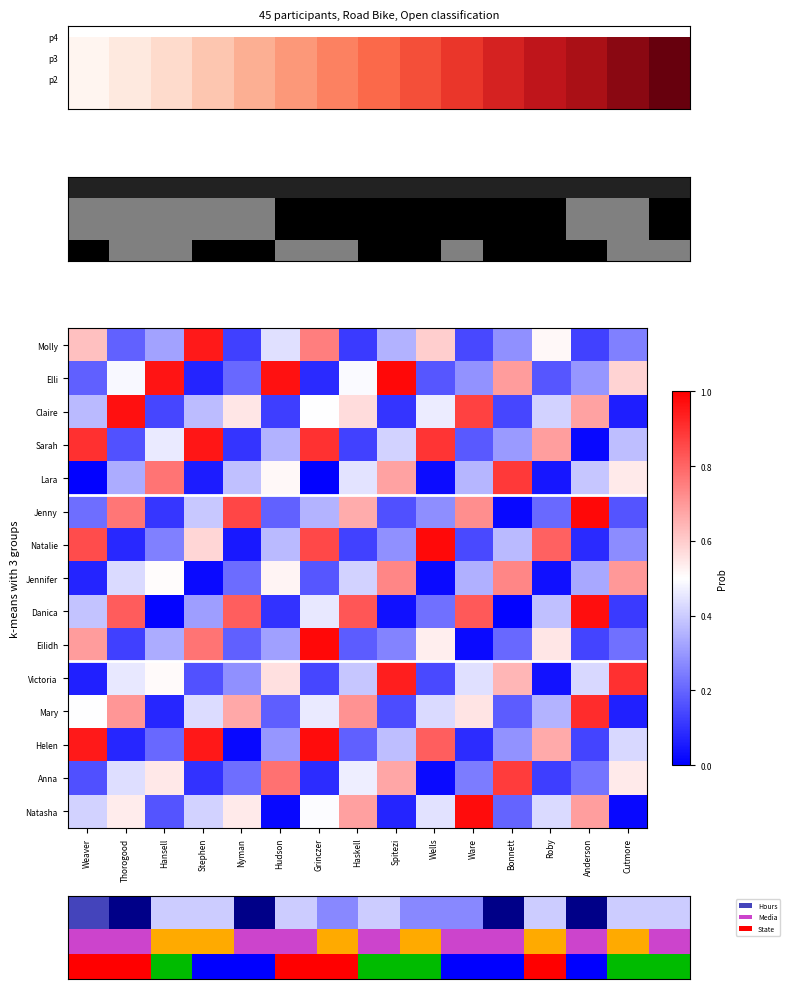

Rank the series by their maximum value, from highest to lowest.

Elli, Jenny, Eilidh, Natalie, Helen, Natasha, Danica, Claire, Sarah, Molly, Victoria, Mary, Lara, Anna, Jennifer, Hours, Media, State